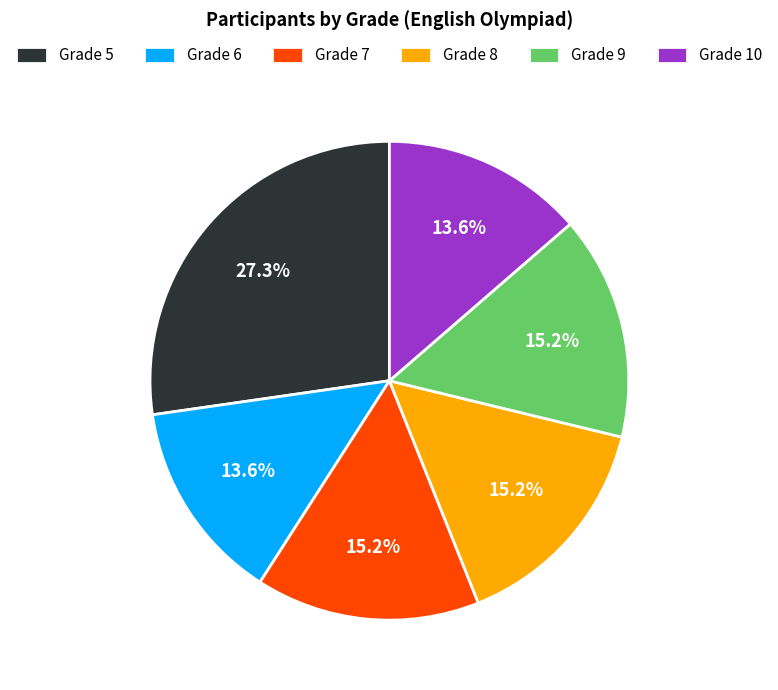

Approximately how many times larger is the value at Grade 6 compared to Grade 5?

0.5